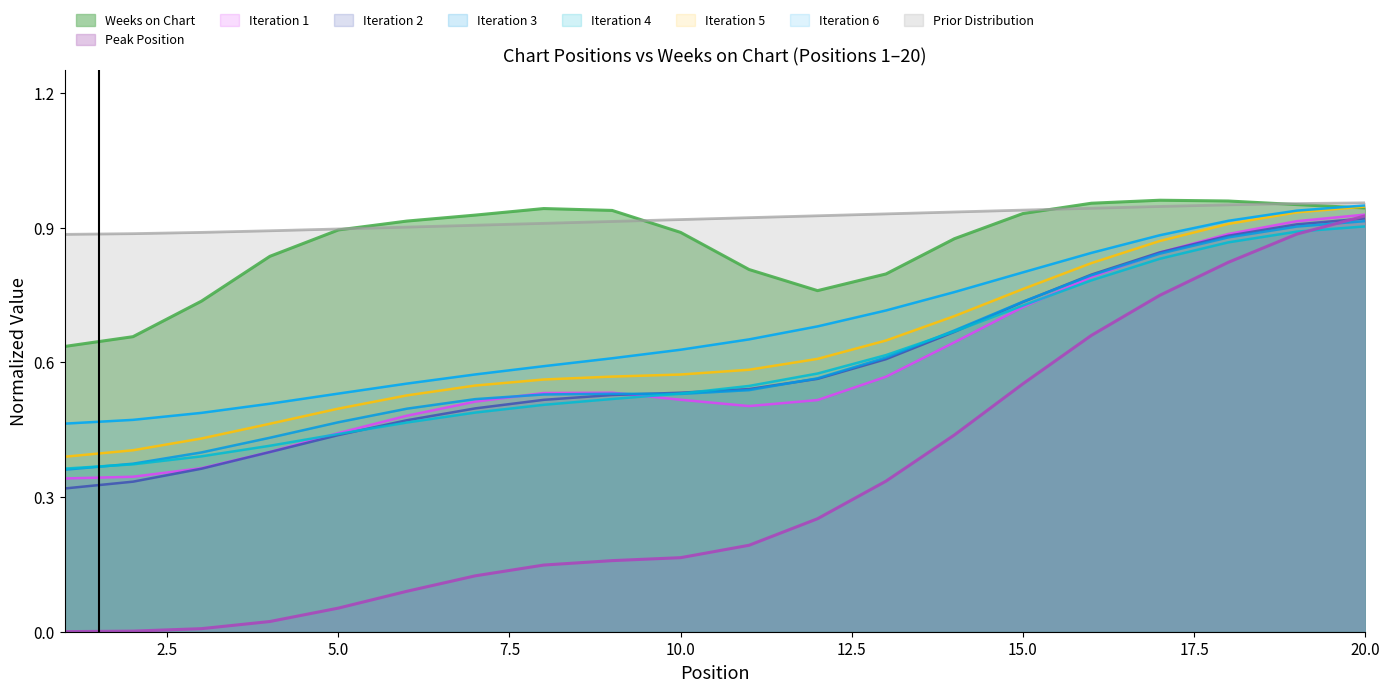

Reading right to left, list all the values displayed in this chart.

0.9	0.9	0.8	0.7	0.7	0.6	0.4	0.3	0.3	0.2	0.2	0.2	0.1	0.1	0.1	0.1	0.0	0.0	0.0	0.0